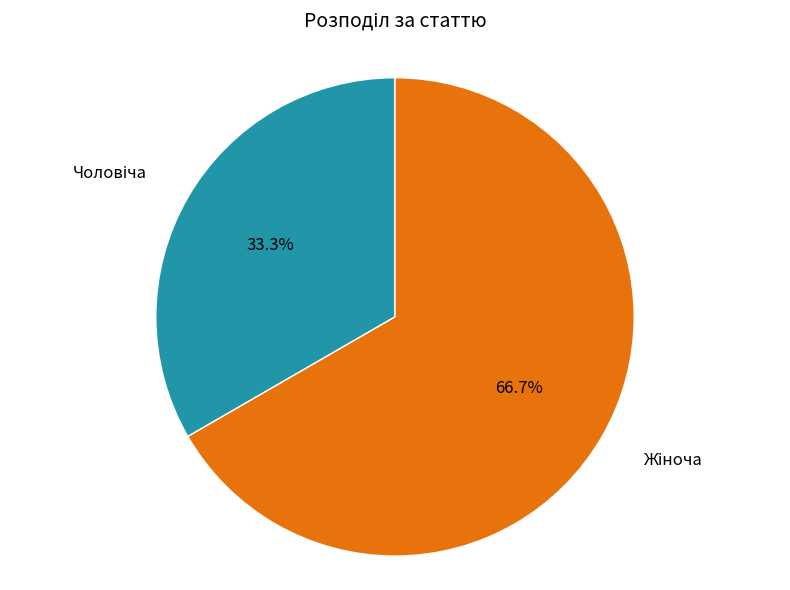

Does any single category account for the majority?

Yes